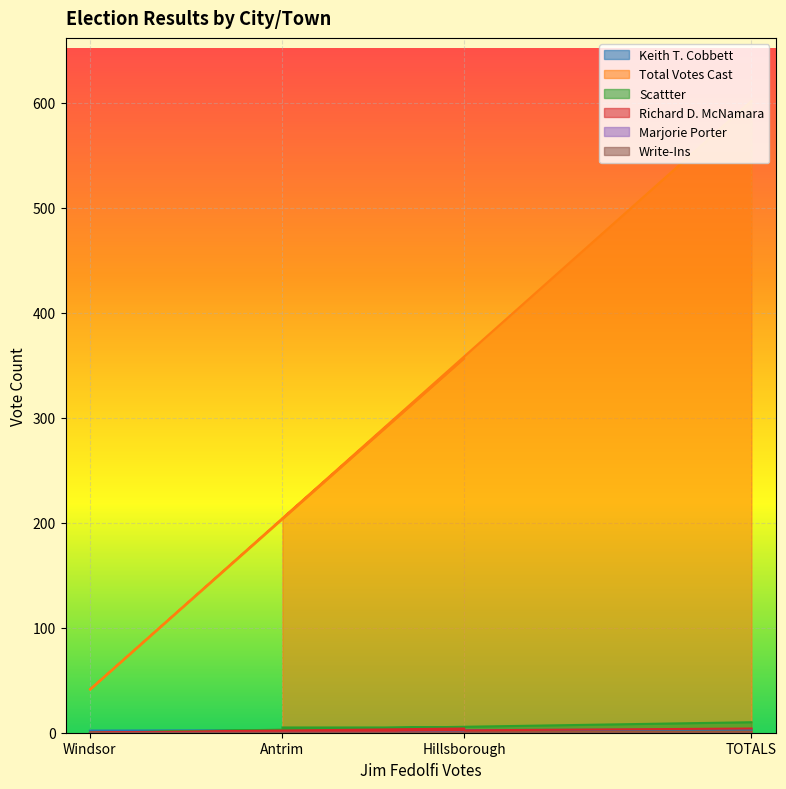

What is the difference between the second highest and second lowest values in the Keith T. Cobbett series?

1